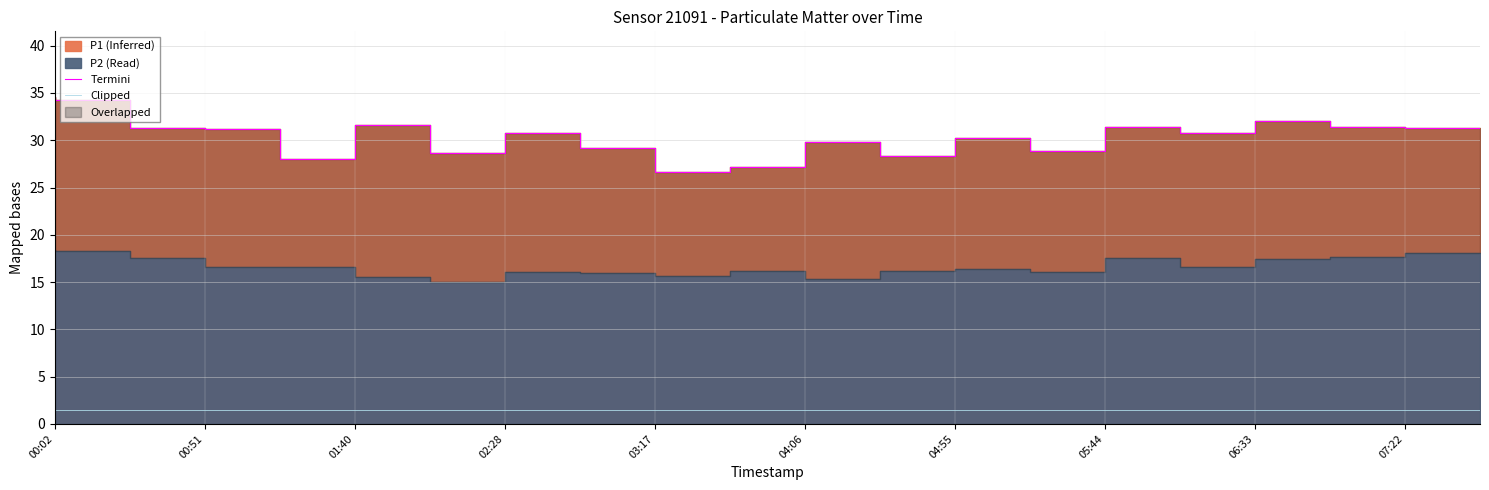

What is the maximum value shown in the chart?

34.6